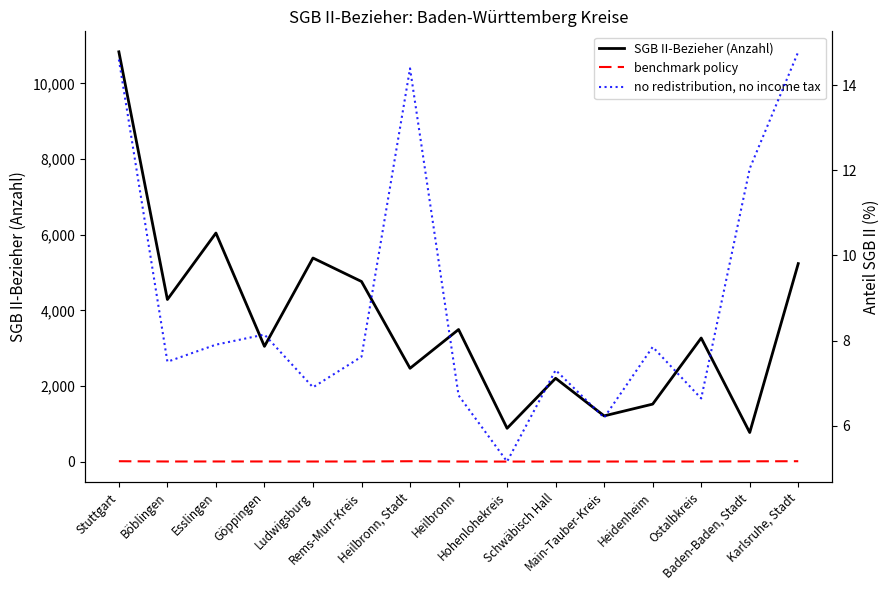

List the labels in order of SGB II-Bezieher (Anzahl) value, smallest first.

Baden-Baden, Stadt, Hohenlohekreis, Main-Tauber-Kreis, Heidenheim, Schwäbisch Hall, Heilbronn, Stadt, Göppingen, Ostalbkreis, Heilbronn, Böblingen, Rems-Murr-Kreis, Karlsruhe, Stadt, Ludwigsburg, Esslingen, Stuttgart